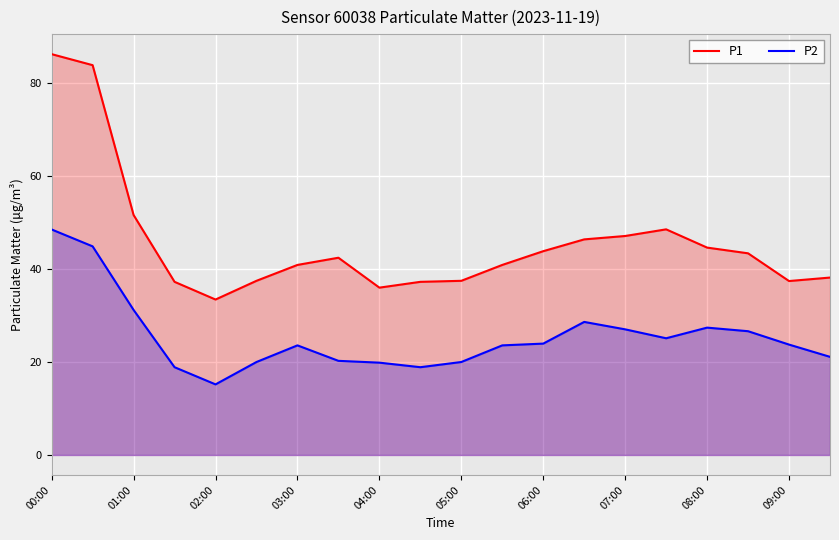

At which label is P1 closest to 59?

01:00